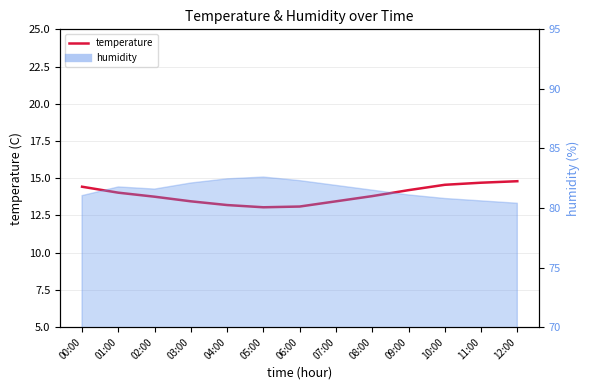

Does the chart have visible grid lines?

Yes